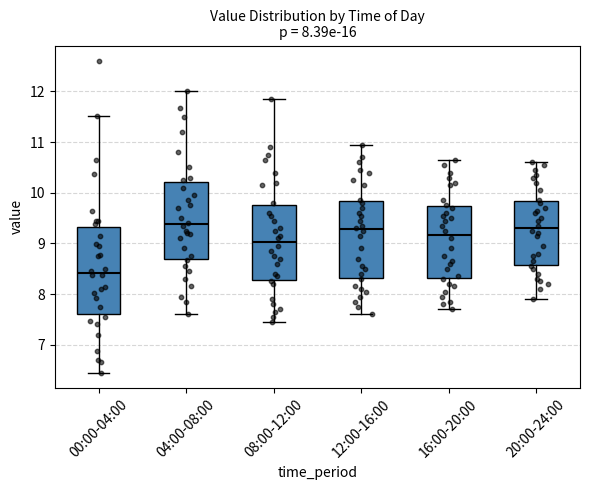

Comparing the boxes themselves (not the whiskers), which one is the tallest?

00:00-04:00